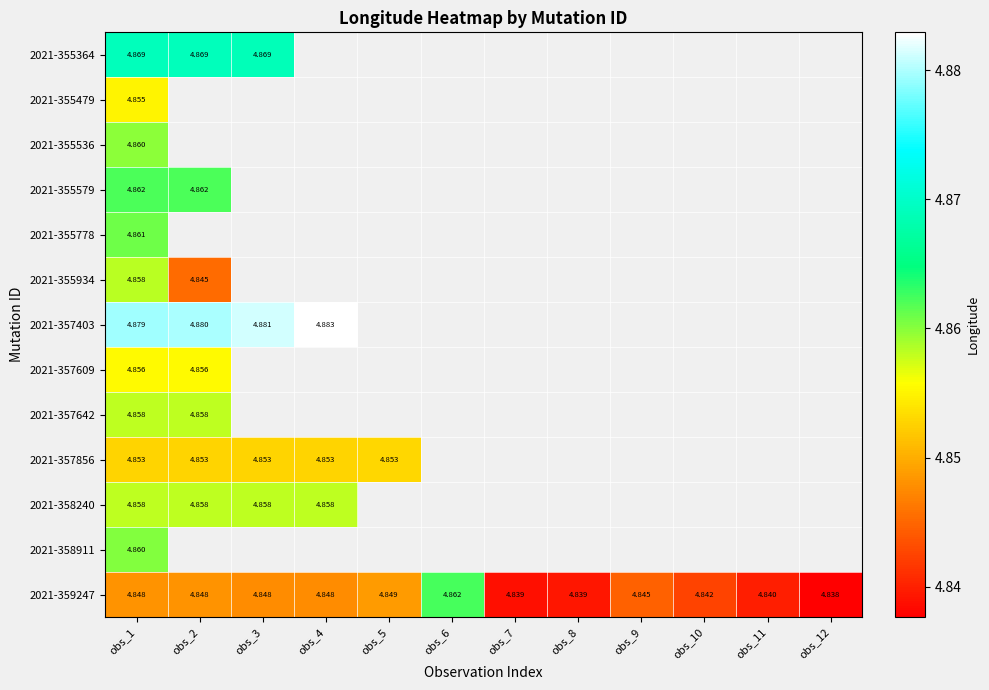

Is the value of 2021-359247 at obs_10 greater than the value of 2021-358240 at obs_3?

No